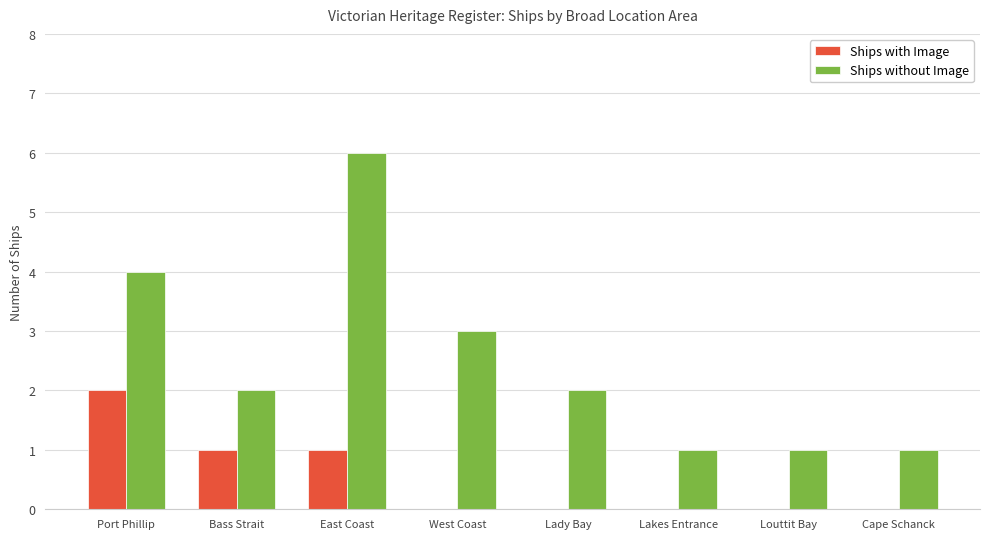

At which label does Ships with Image reach its peak?

Port Phillip